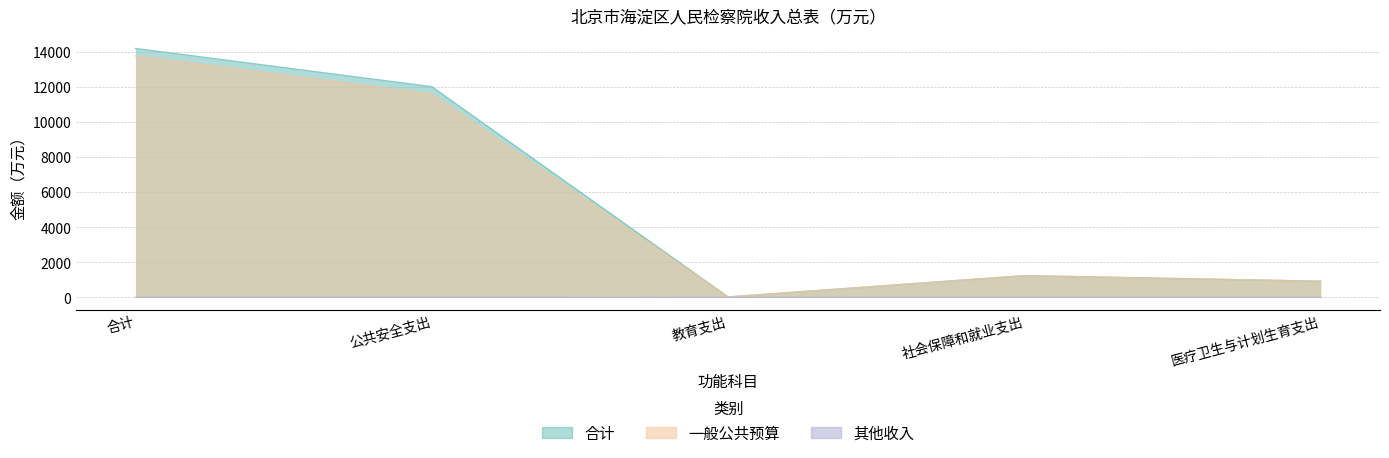

What is the maximum value shown in the chart?

14178.3